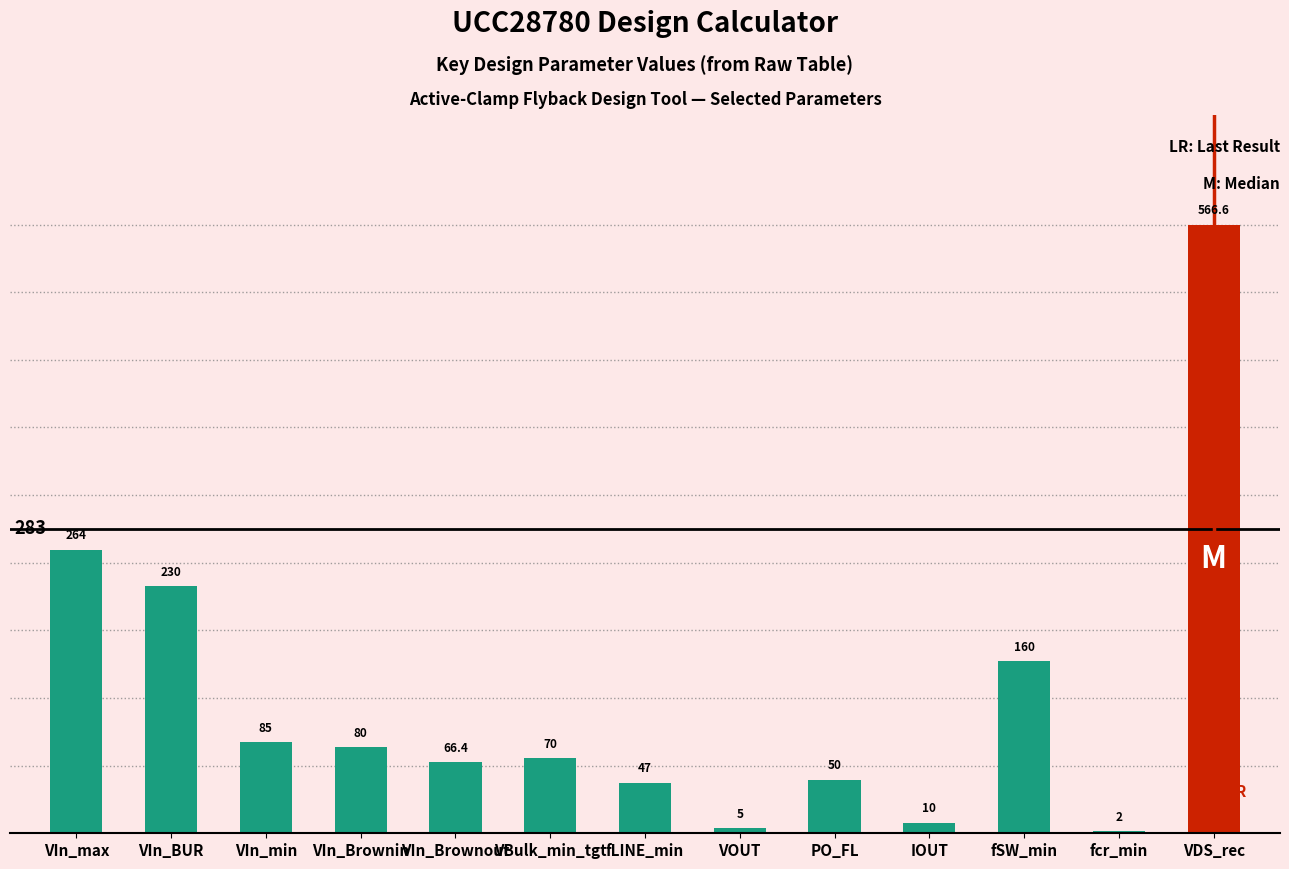

What is the difference between the values at VBulk_min_tgt and VIn_min?

15.0